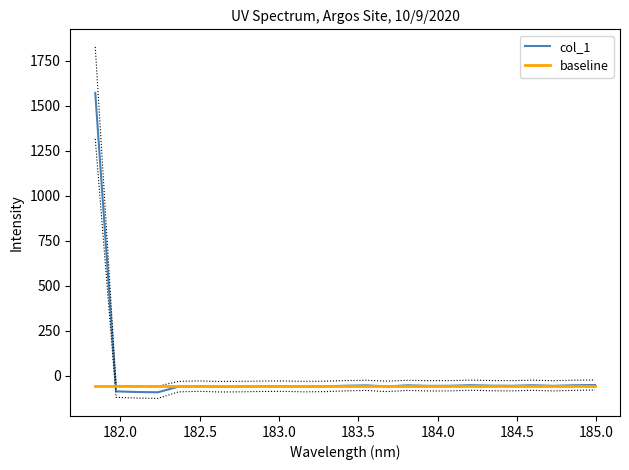

After their last crossing, which series has the higher values: baseline or col_1?

col_1